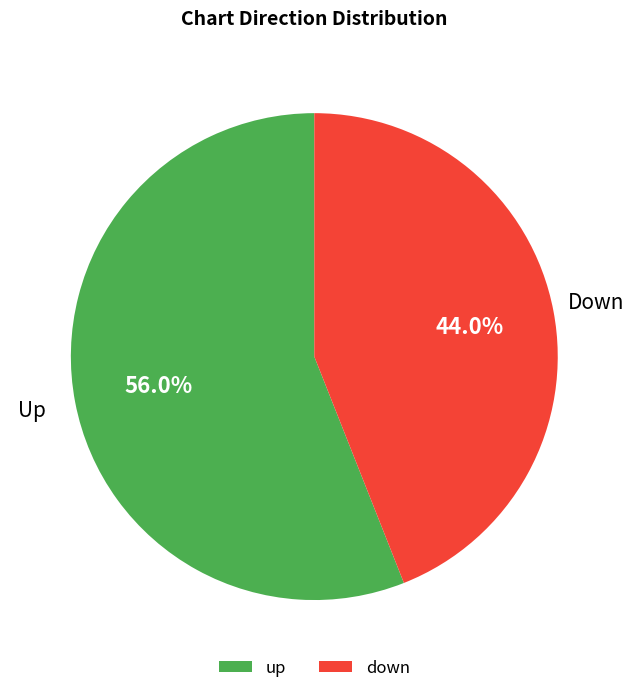

To the nearest percent, what portion does down represent?

44%